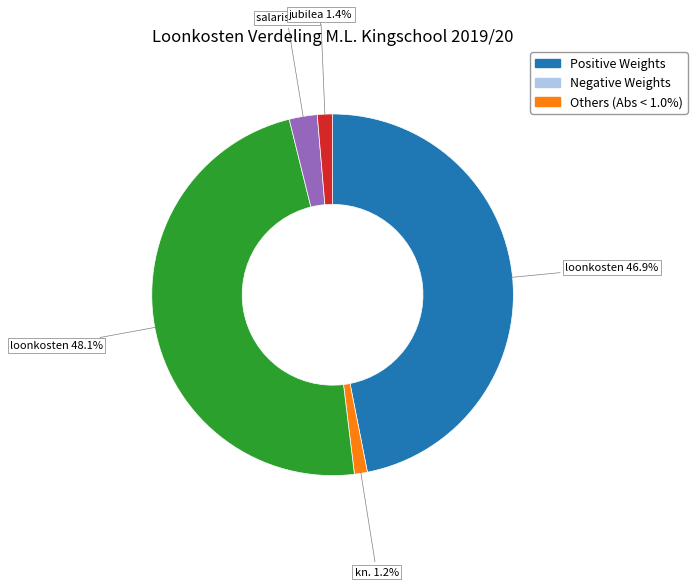

Is there a majority slice in this chart?

No